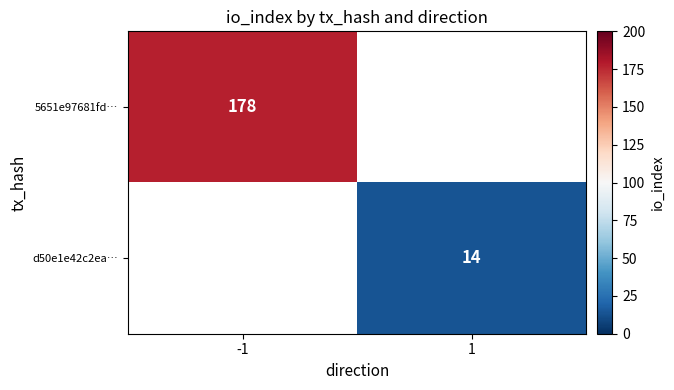

Is it true that d50e1e42c2ea… equals 23.3 at 1?

False